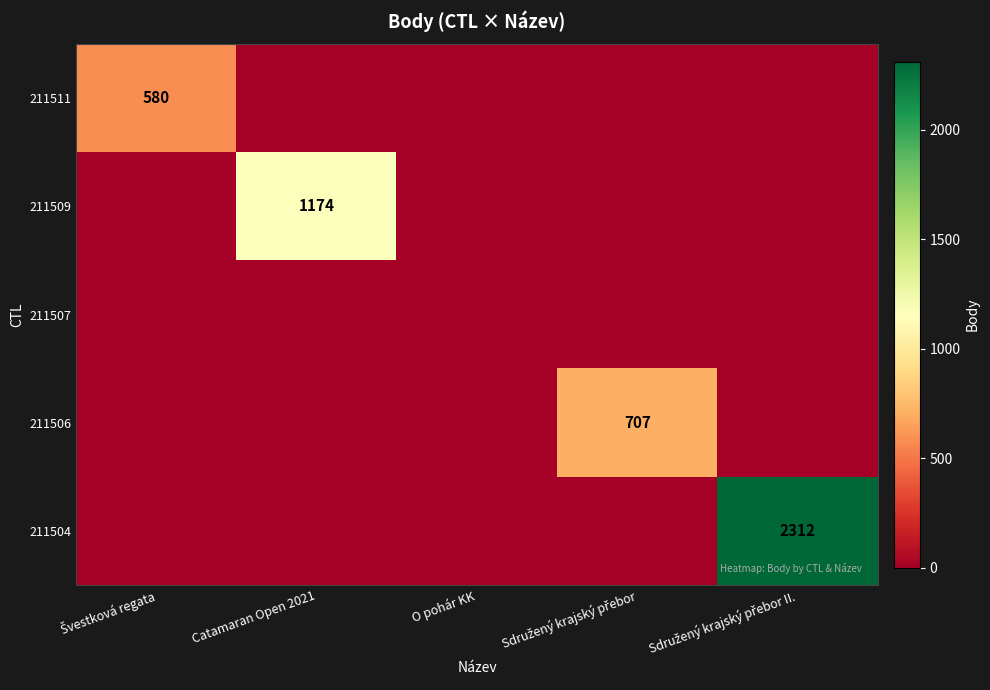

How many data points does each series have?

5